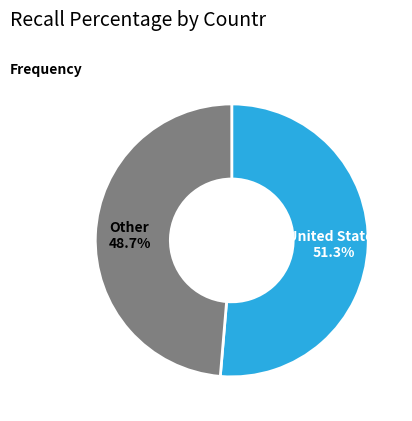

What is the total percentage of United States and Other?

100.0%